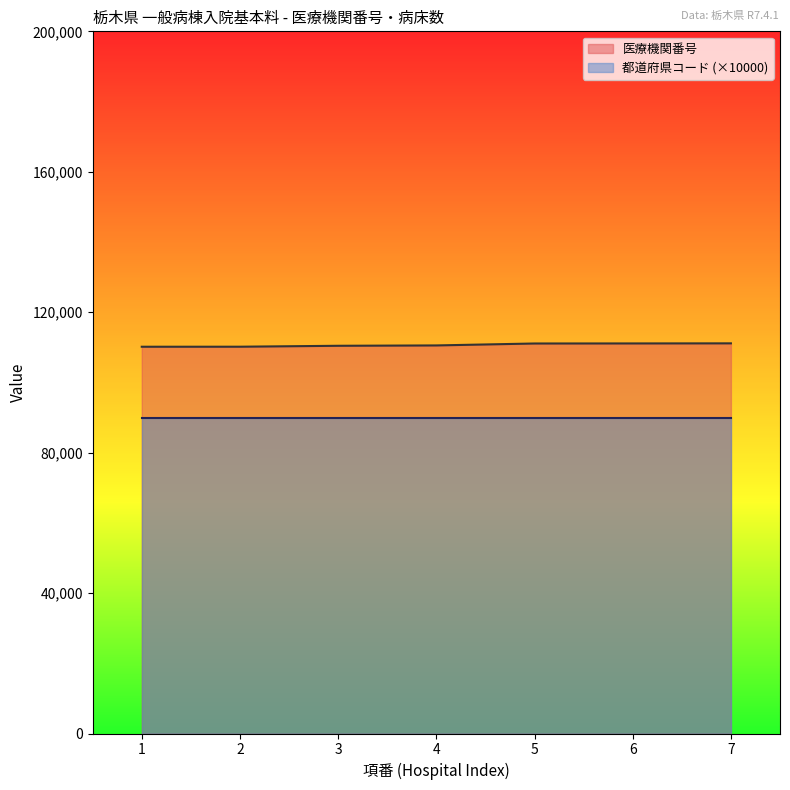

What is the approximate value at 4, to the nearest 50?

110550